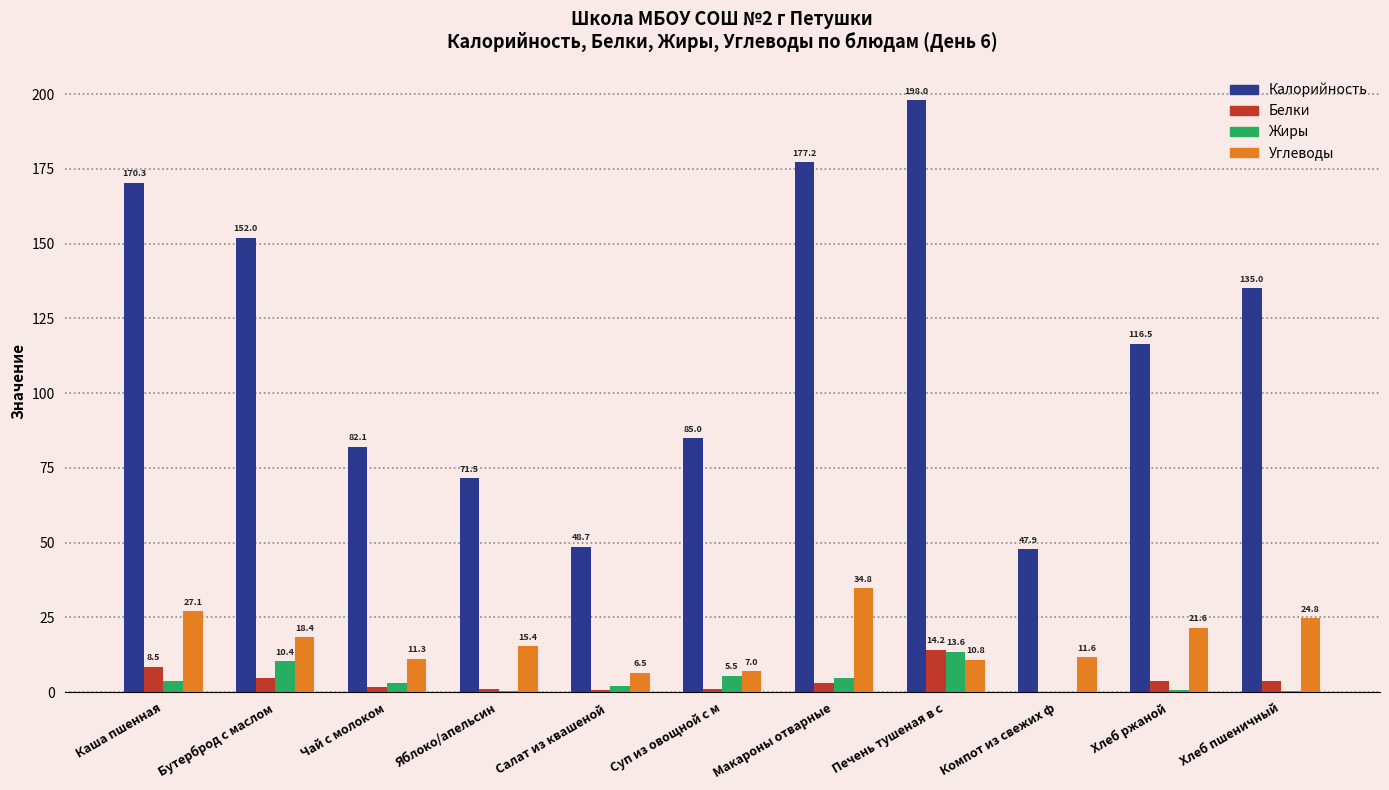

Which series has the largest total across all categories?

Калорийность